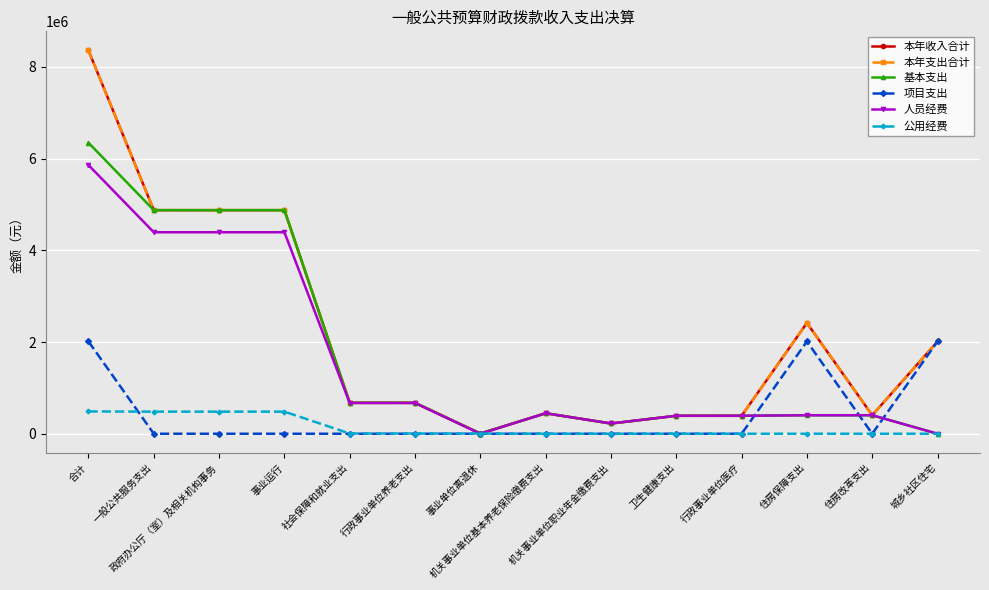

Is the value of 项目支出 at 机关事业单位职业年金缴费支出 greater than the value of 基本支出 at 合计?

No